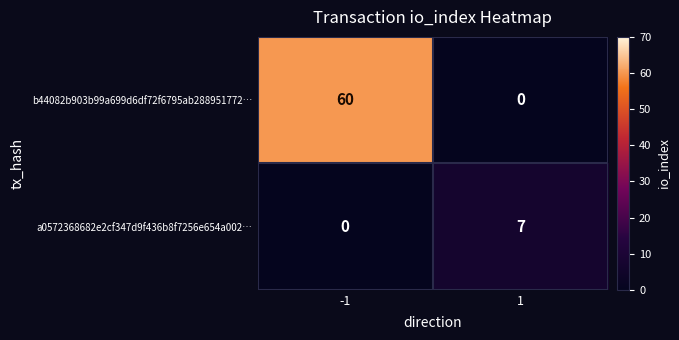

Which series has the largest total across all categories?

b44082b903b99a699d6df72f6795ab288951772…